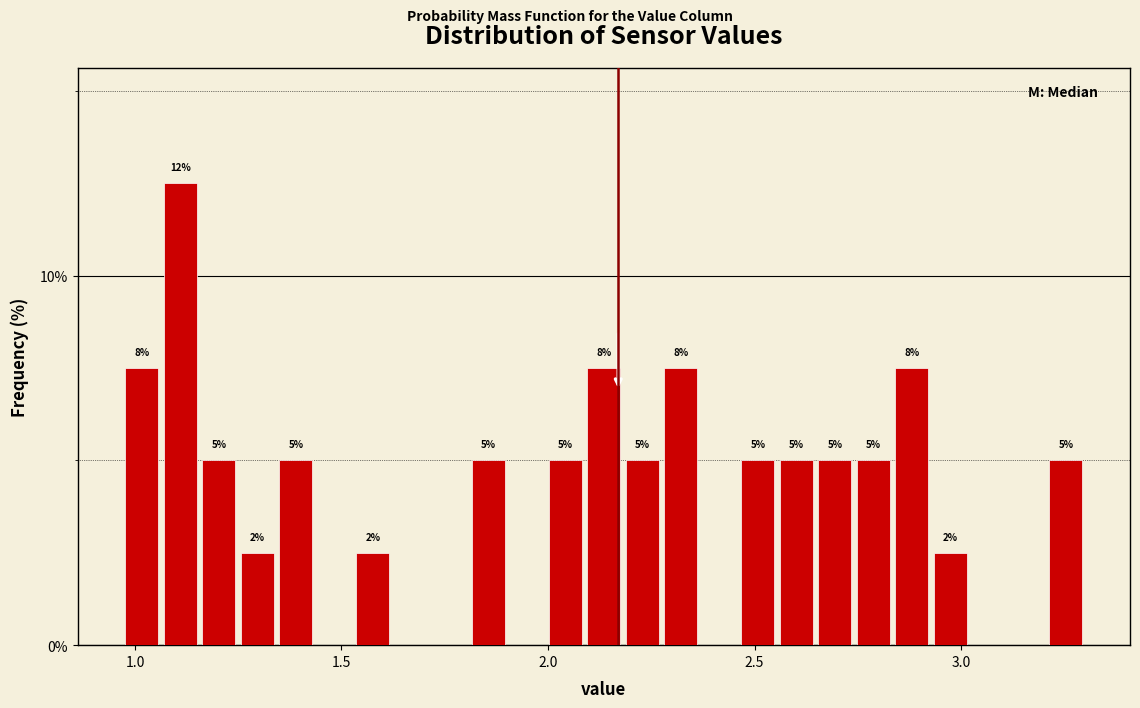

Around what value on the x-axis is the tallest bar? Give the approximate position of its centre, as read against the axis.

1.10